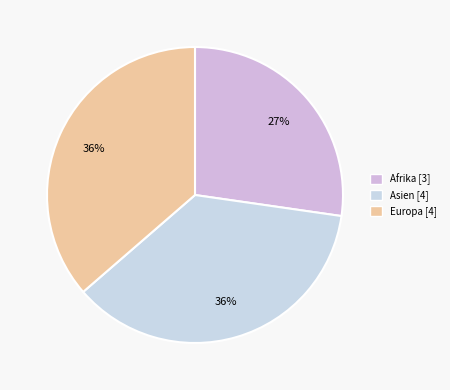

How many slices are in this pie chart?

3